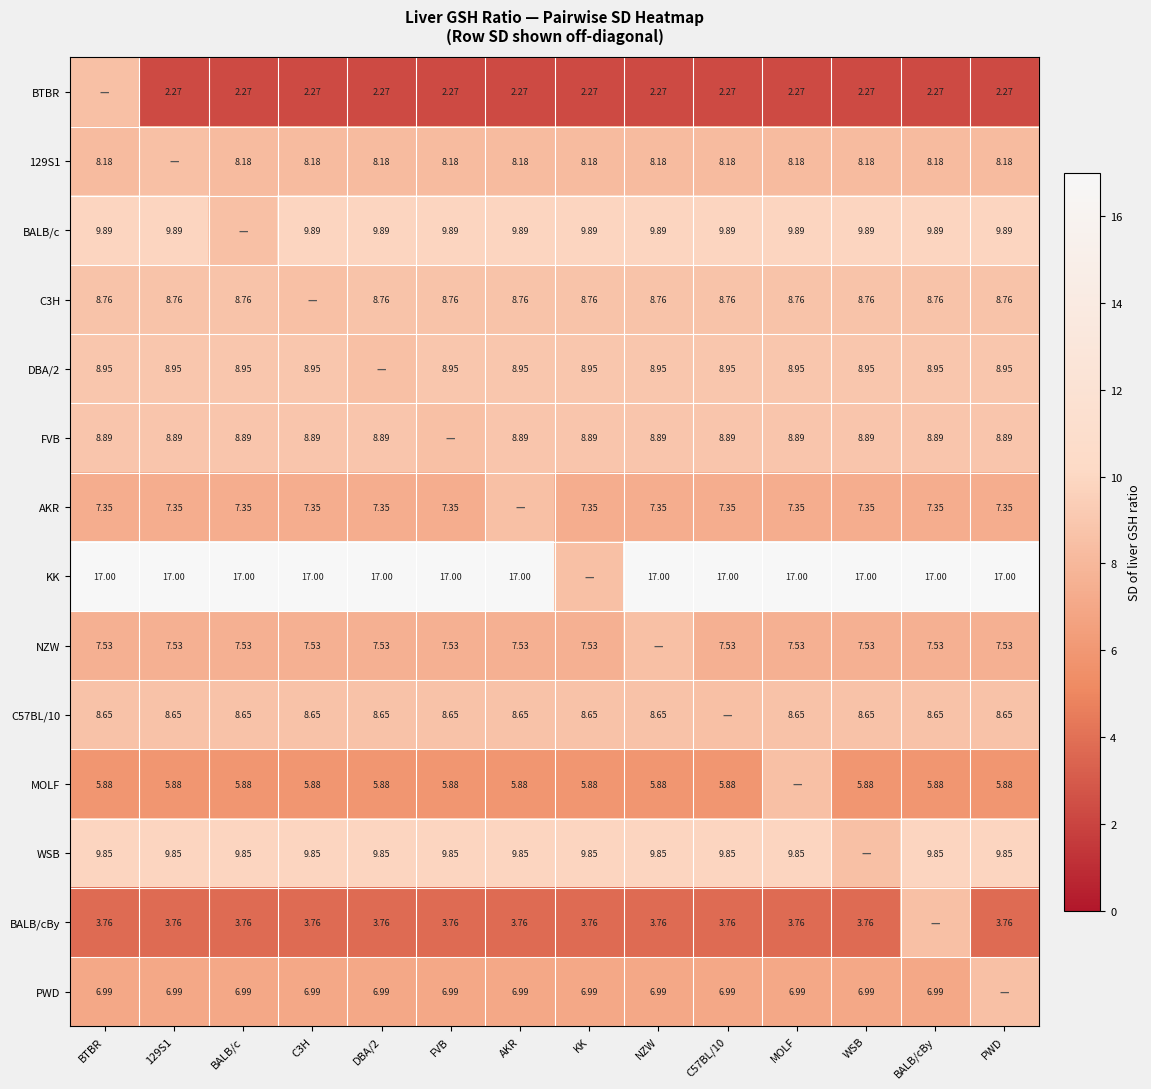

Is the value of AKR at PWD greater than the value of BTBR at AKR?

Yes